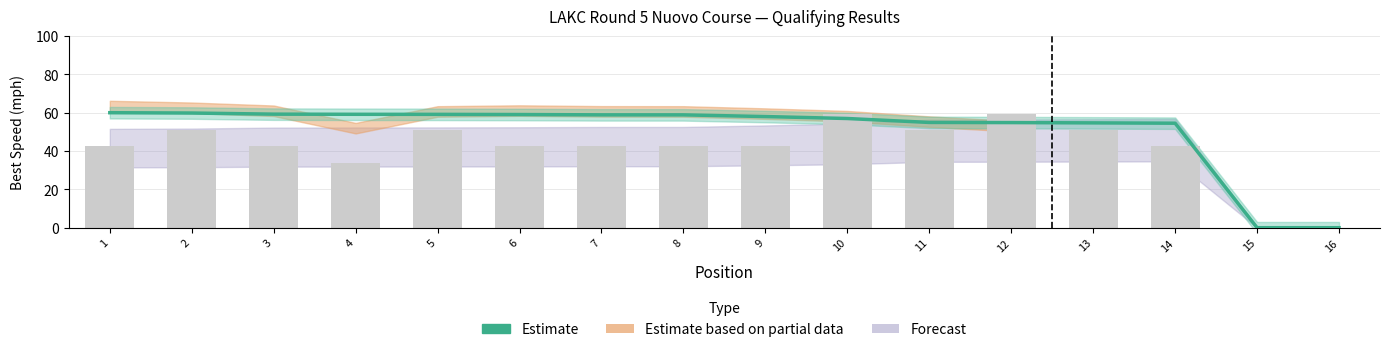

What is the change in value from 5 to 7?

-0.3